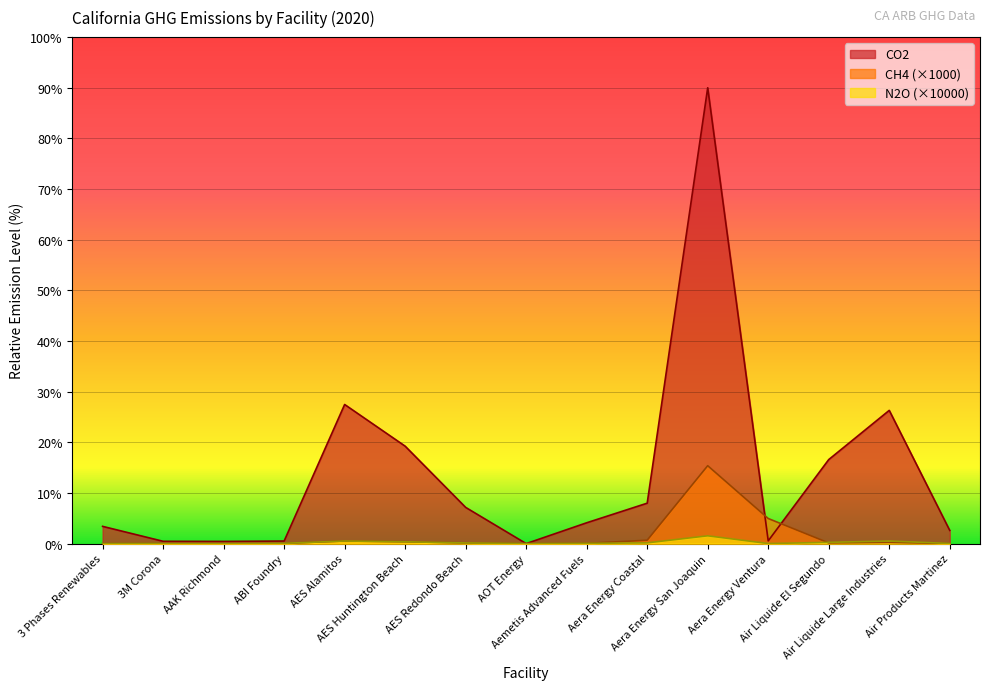

Reading right to left, transcribe all the data shown in this chart.

CO2: Air Products Martinez=2.6	Air Liquide Large Industries=26.3	Air Liquide El Segundo=16.6	Aera Energy Ventura=0.5	Aera Energy San Joaquin=90.0	Aera Energy Coastal=8.0	Aemetis Advanced Fuels=4.1	AOT Energy=0.0	AES Redondo Beach=7.1	AES Huntington Beach=19.2	AES Alamitos=27.5	ABI Foundry=0.5	AAK Richmond=0.4	3M Corona=0.5	3 Phases Renewables=3.4
CH4: Air Products Martinez=0.0	Air Liquide Large Industries=0.2	Air Liquide El Segundo=0.1	Aera Energy Ventura=5.0	Aera Energy San Joaquin=15.4	Aera Energy Coastal=0.7	Aemetis Advanced Fuels=0.0	AOT Energy=0.0	AES Redondo Beach=0.1	AES Huntington Beach=0.4	AES Alamitos=0.5	ABI Foundry=0.0	AAK Richmond=0.0	3M Corona=0.0	3 Phases Renewables=0.0
N2O: Air Products Martinez=0.0	Air Liquide Large Industries=0.5	Air Liquide El Segundo=0.2	Aera Energy Ventura=0.0	Aera Energy San Joaquin=1.5	Aera Energy Coastal=0.1	Aemetis Advanced Fuels=0.0	AOT Energy=0.0	AES Redondo Beach=0.1	AES Huntington Beach=0.4	AES Alamitos=0.5	ABI Foundry=0.1	AAK Richmond=0.0	3M Corona=0.0	3 Phases Renewables=0.0